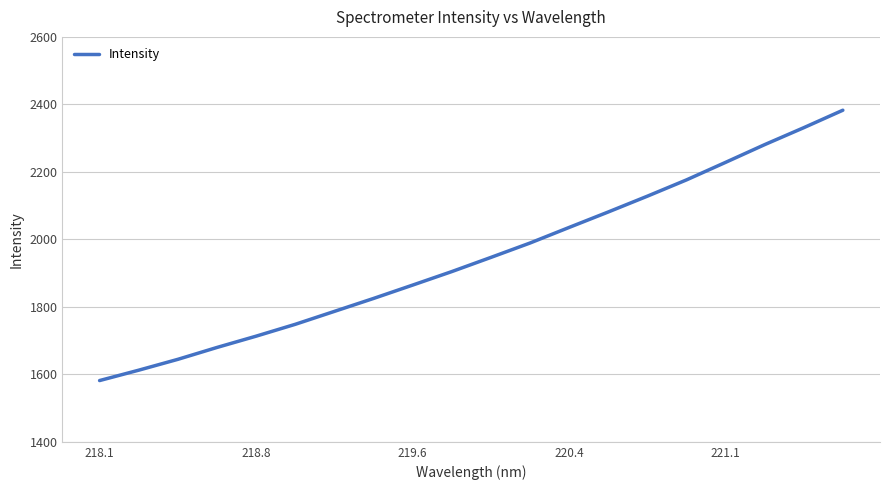

What is the difference between the maximum and minimum values?

801.1